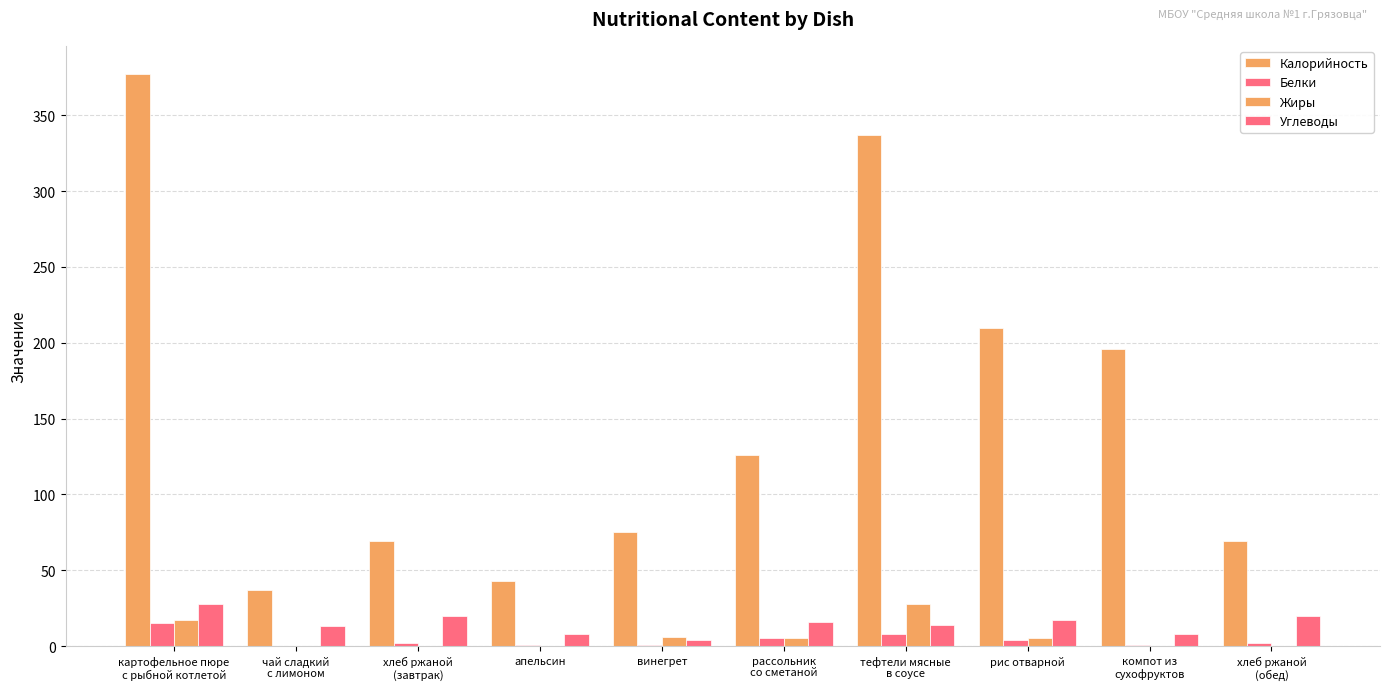

How many series are shown in this chart?

4